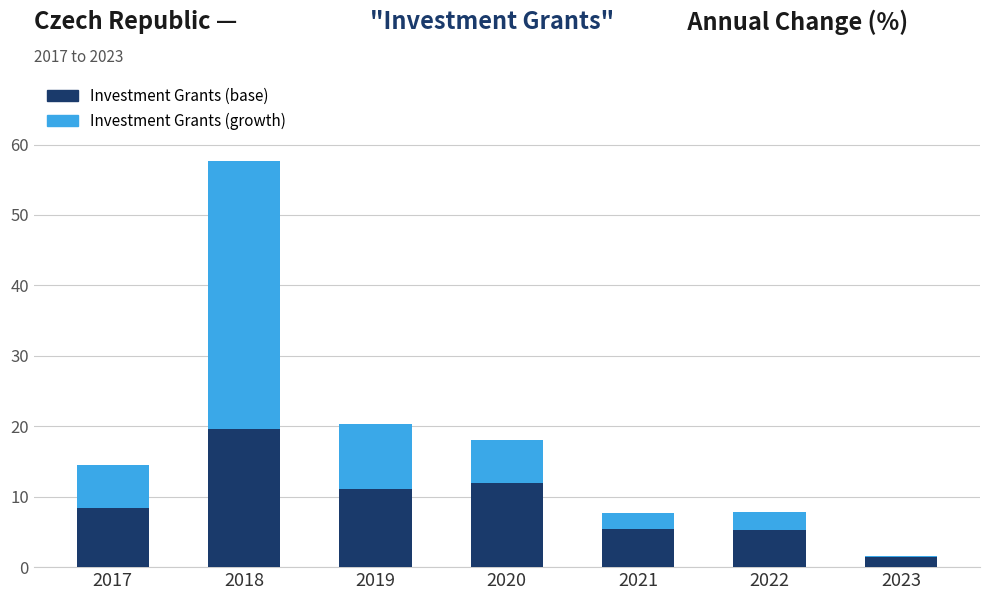

Does the chart contain stacked bars?

Yes